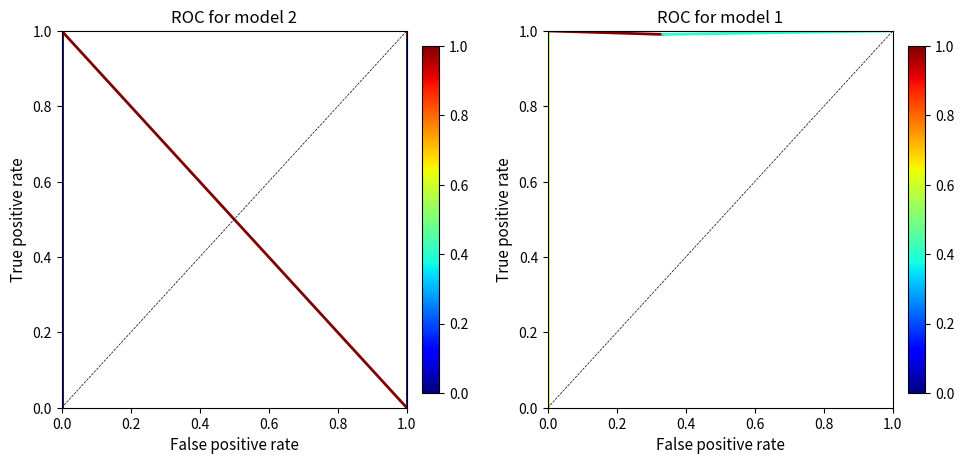

How many positive values does the diagonal series have?

1